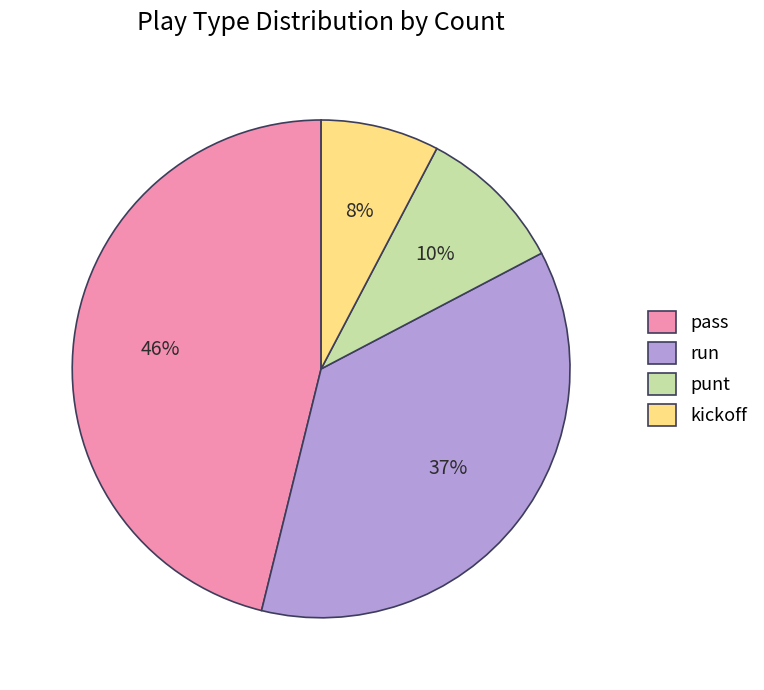

True or false: kickoff accounts for 1% of the total.

False